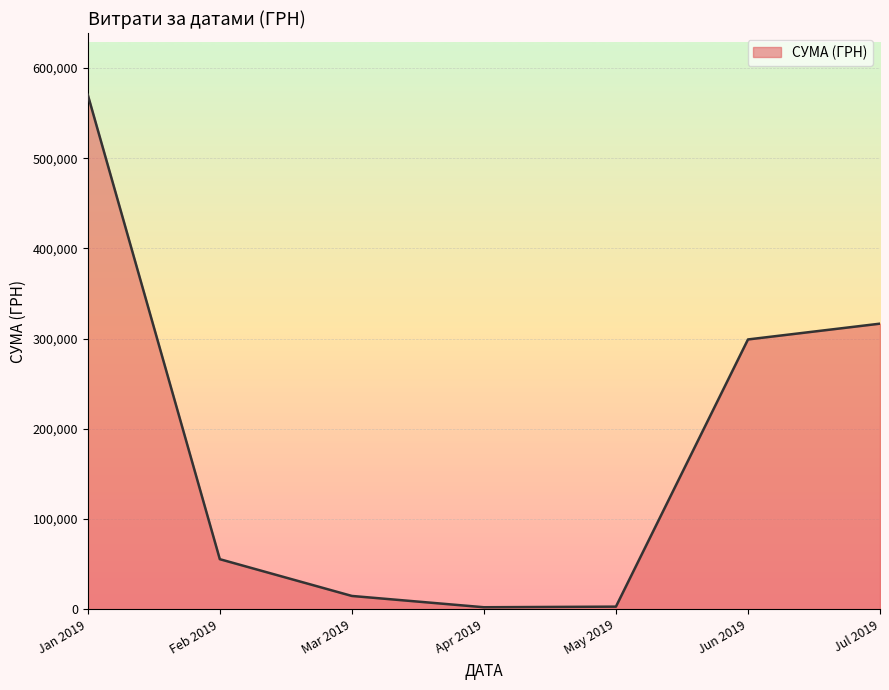

What is the maximum value shown in the chart?

570393.1